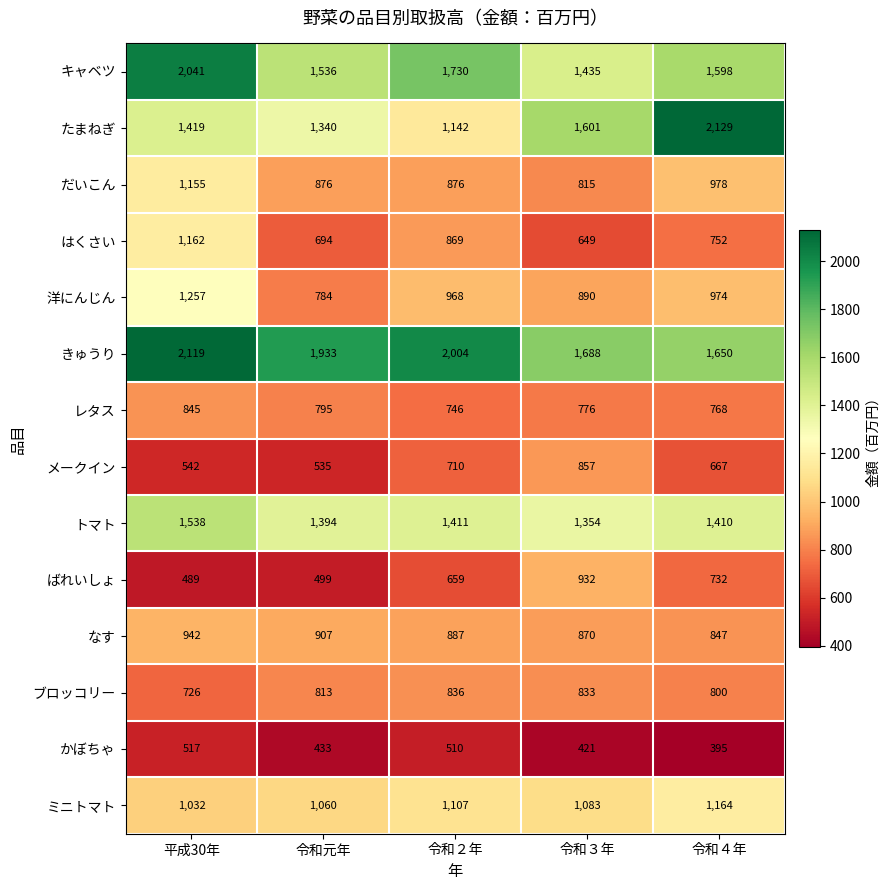

The value of ばれいしょ at 令和２年 is 907. True or false?

False